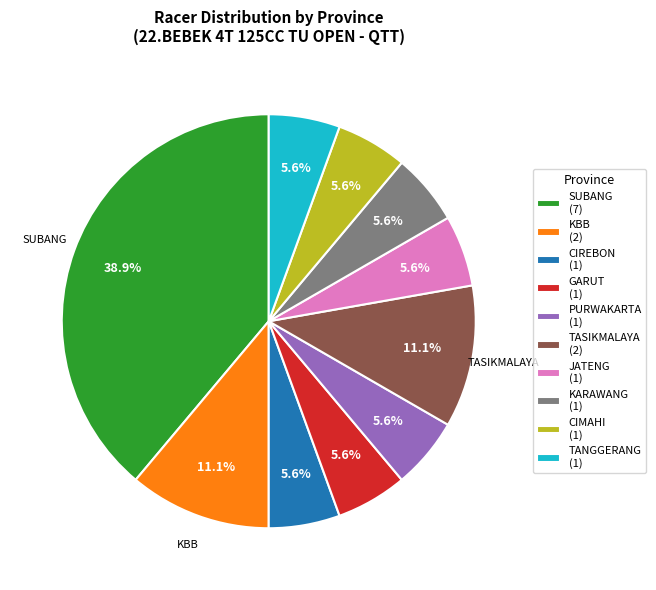

Does SUBANG (7) account for over 50% of the chart?

No